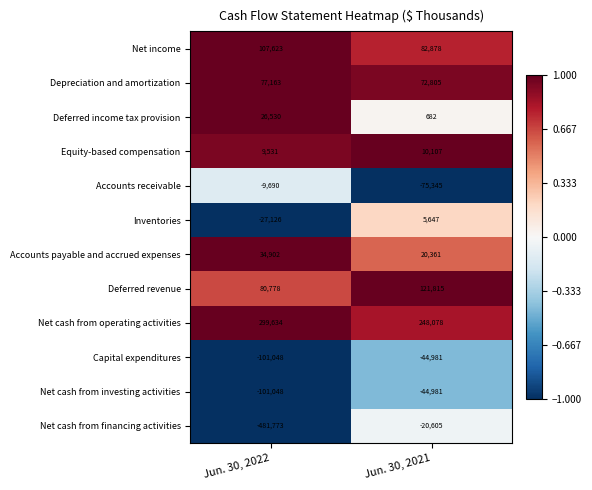

The Net cash from investing activities series shows -178986 at Jun. 30, 2022. True or false?

False